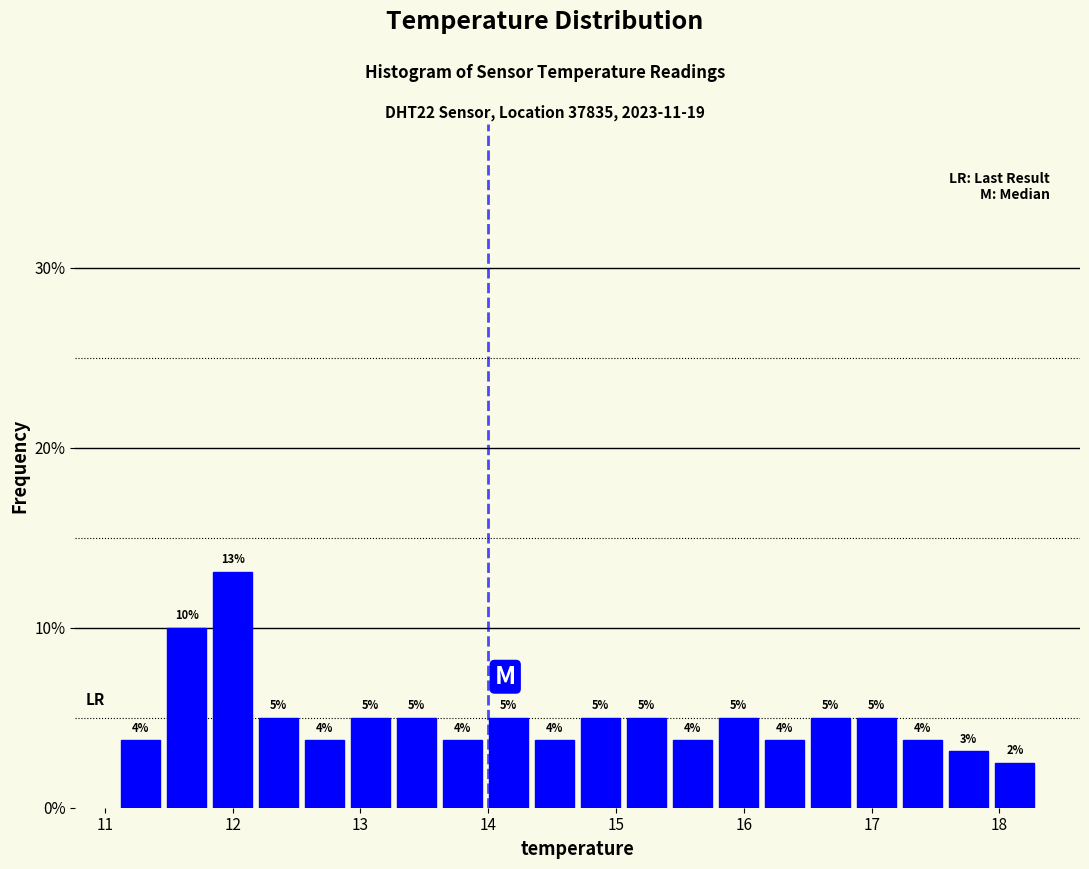

Read against the x-axis, roughly where is the centre of the tallest bar?

12.0